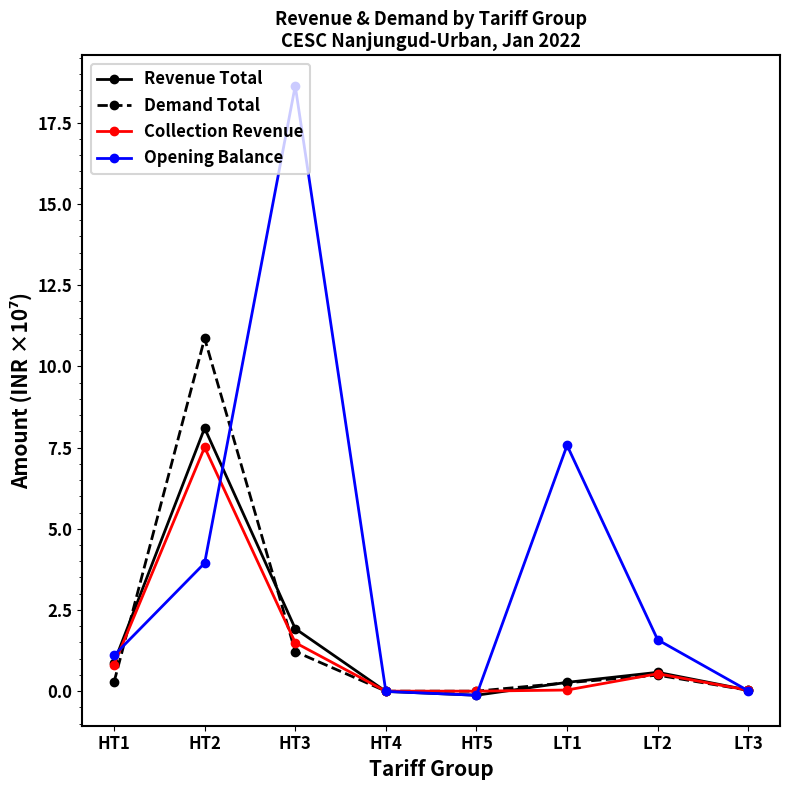

What is the label of the 2nd point from the right?

LT2